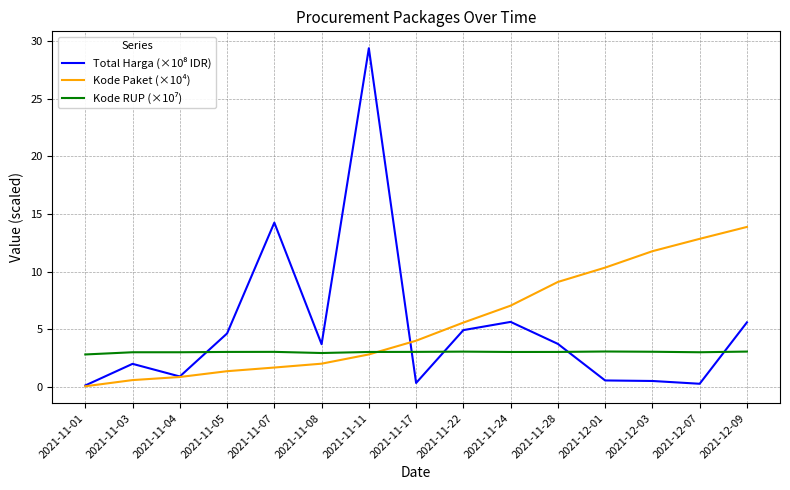

What is the spread (max minus min) of values at 2021-11-05?

3.3